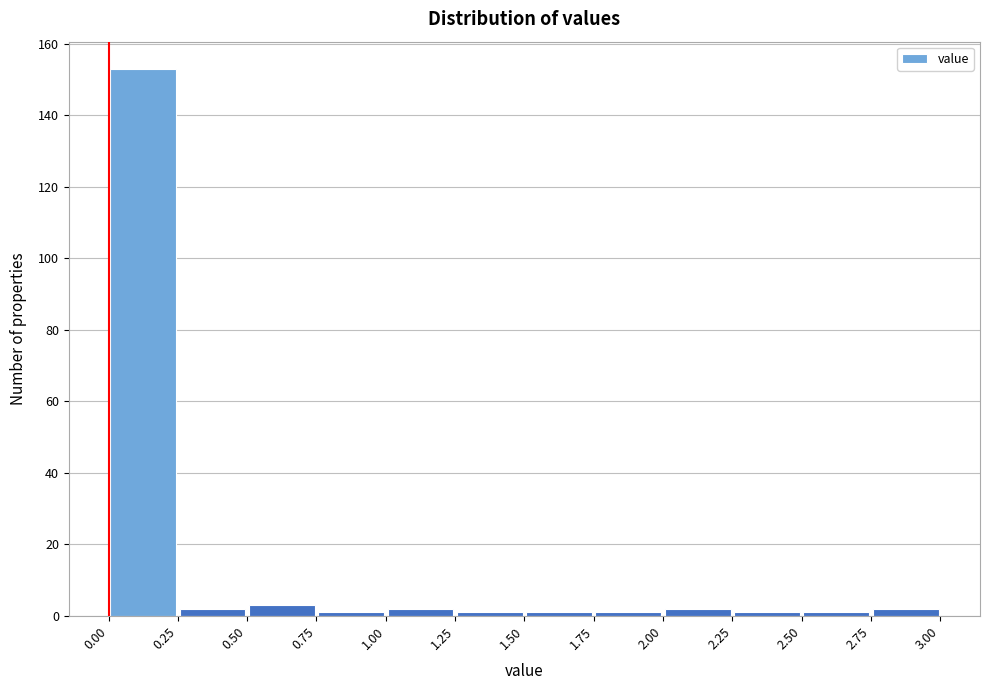

Over which range of the x-axis is the bar tallest?

0.00 to 0.25